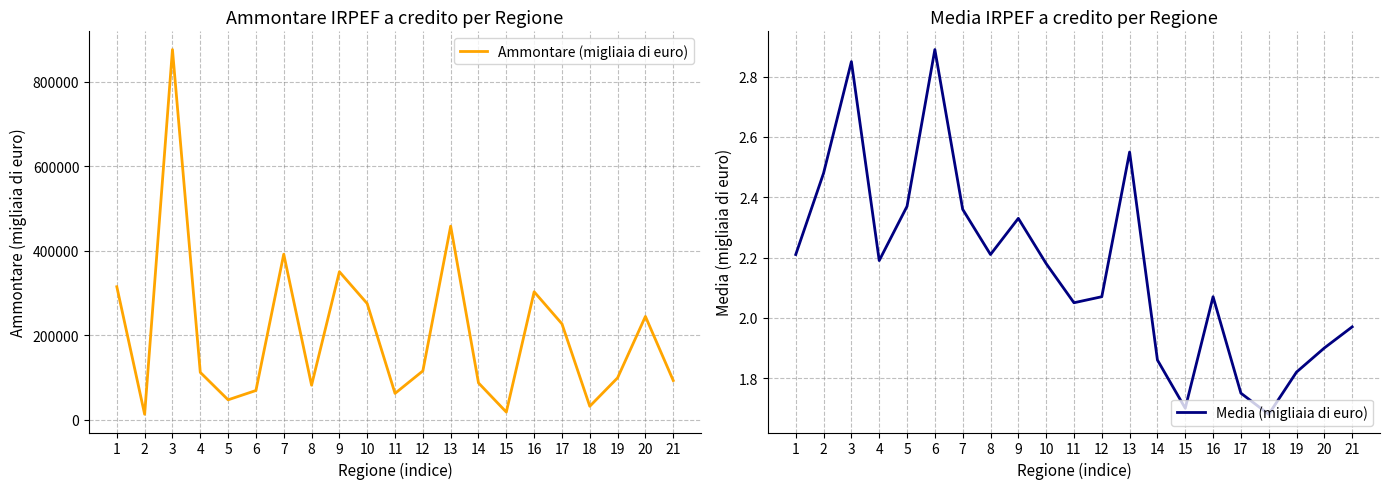

True or false: Ammontare (migliaia di euro) and Media (migliaia di euro) cross at least once.

False